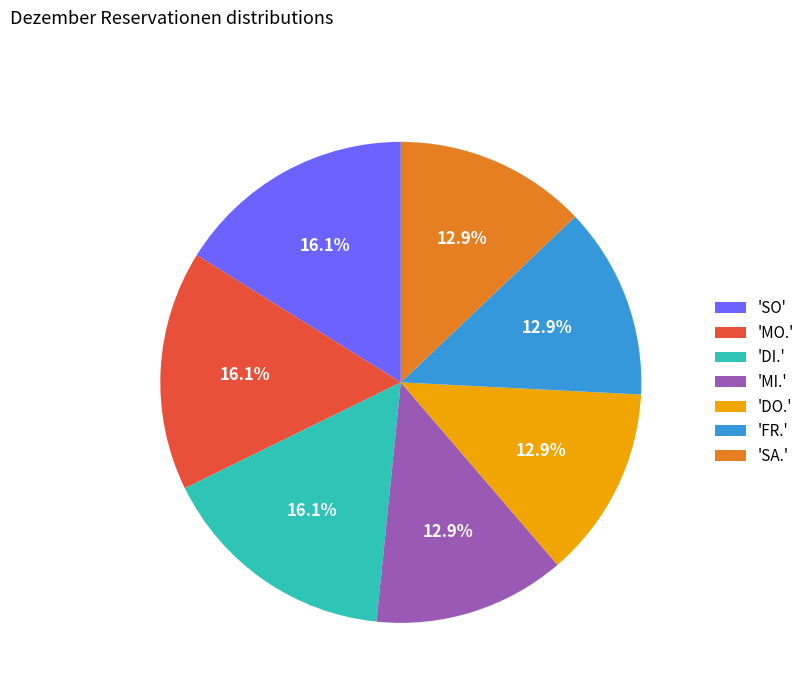

Count the number of slices in the pie.

7